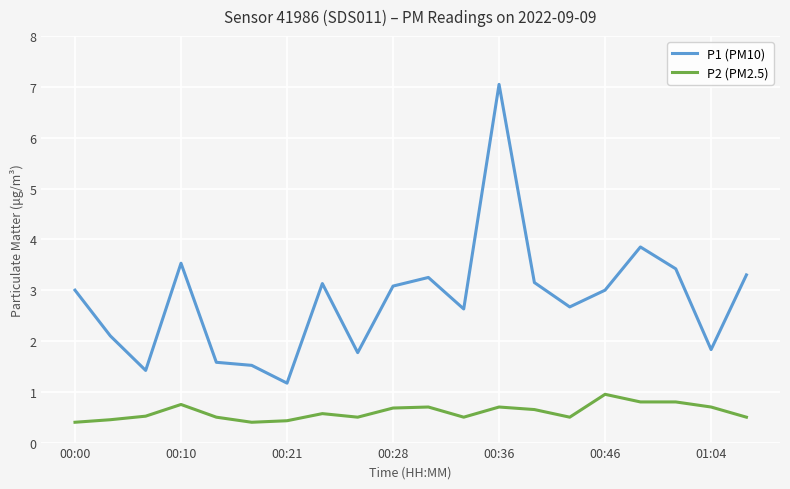

True or false: P1 (PM10) and P2 (PM2.5) intersect in this chart.

False